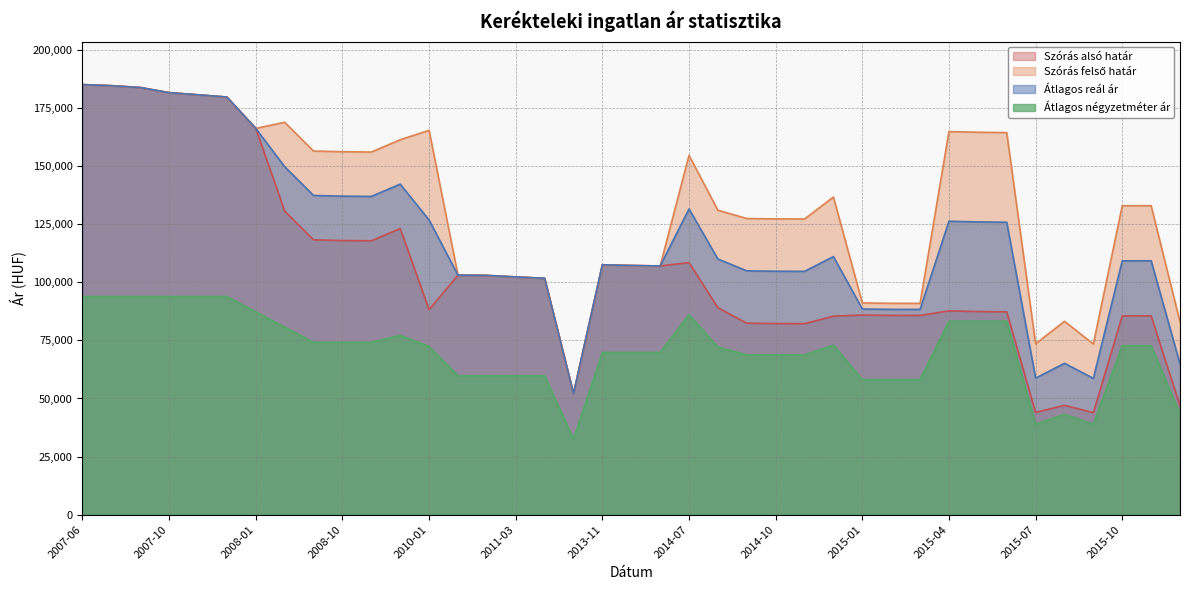

What is the average value of the Szórás alsó határ series?

106233